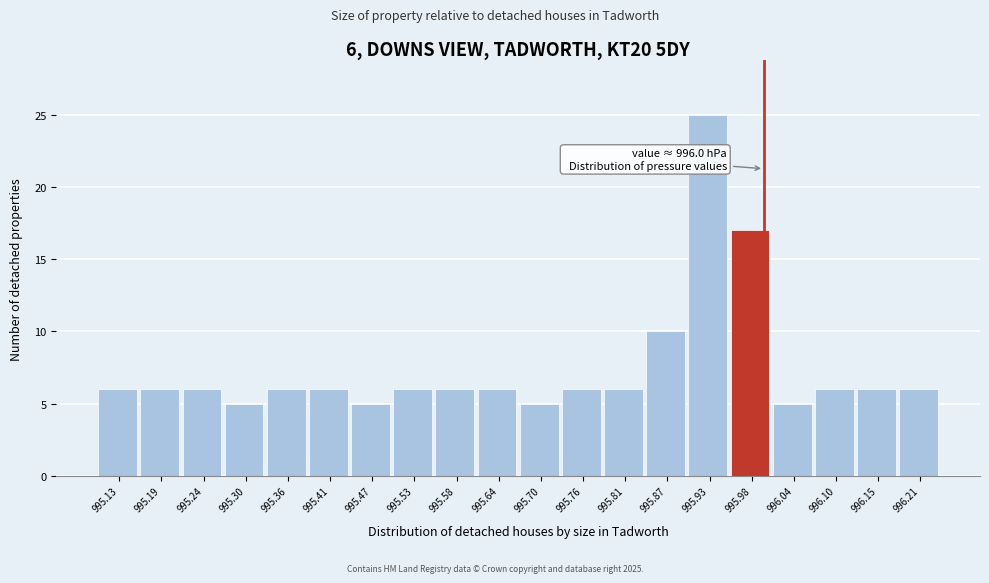

Over which range of the x-axis is the bar tallest?

995.898 to 995.955